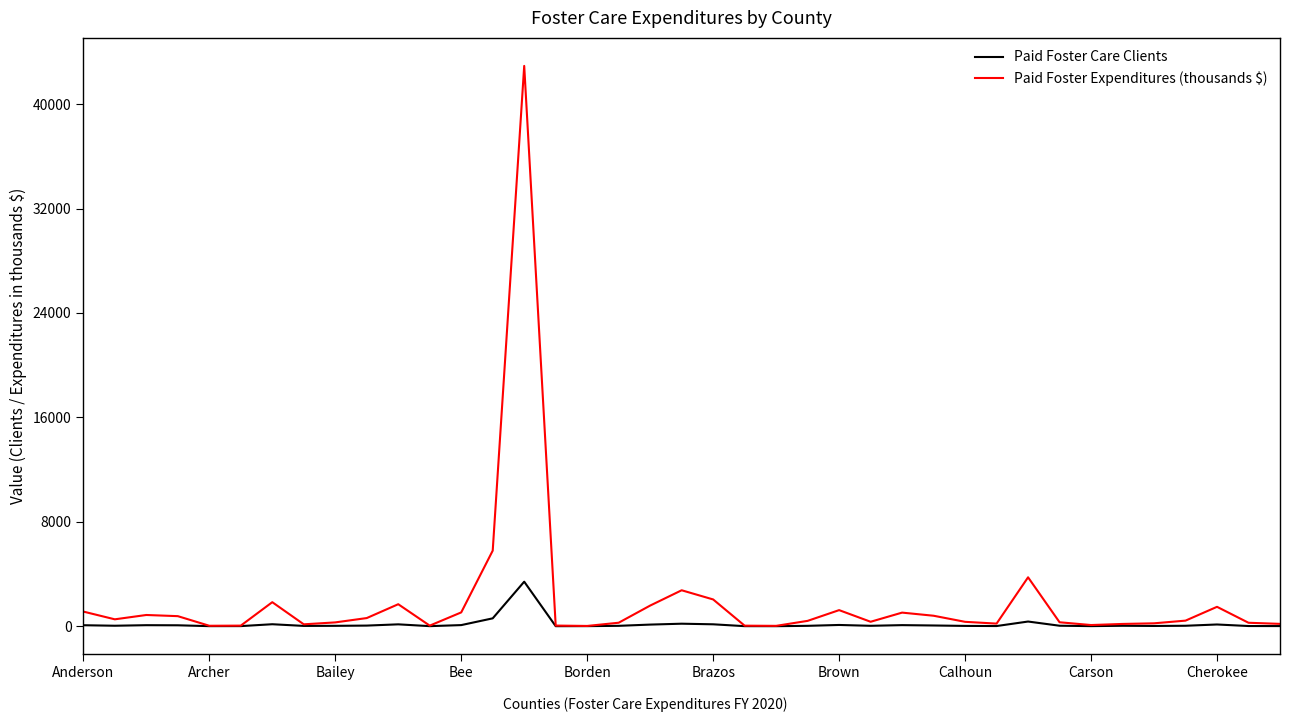

What is the maximum value shown in the chart?

42928.4